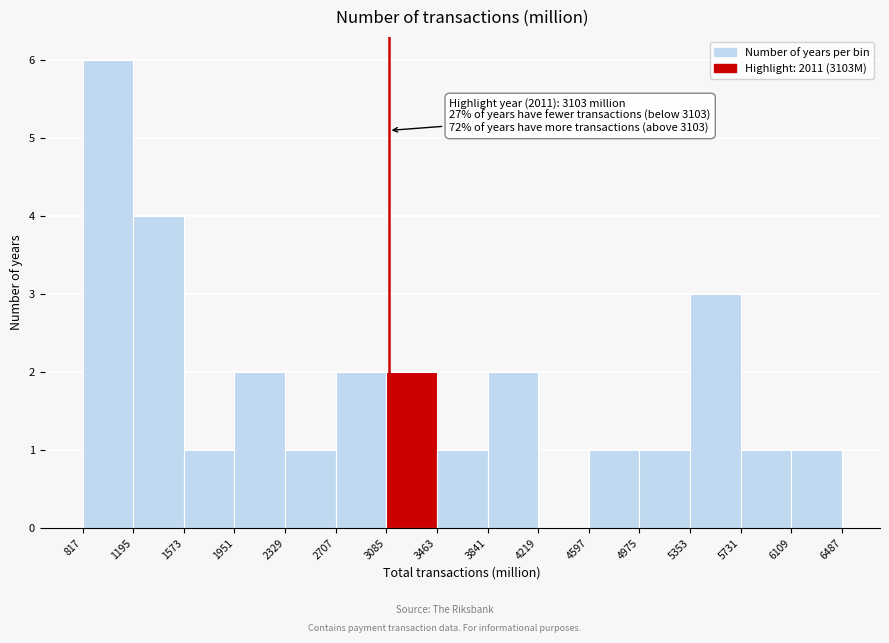

Over which range of the x-axis is the bar tallest?

817 to 1195